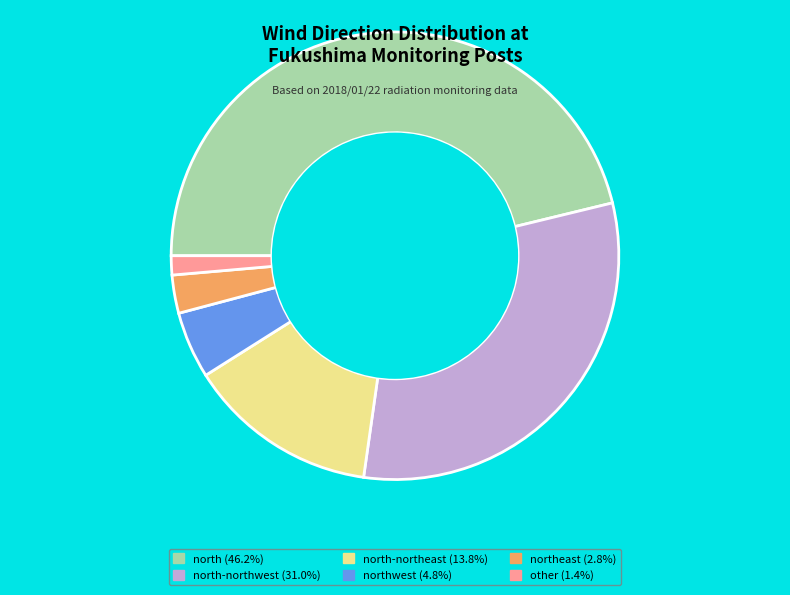

Do north (46.2%) and other (1.4%) together represent more than half of the pie?

No